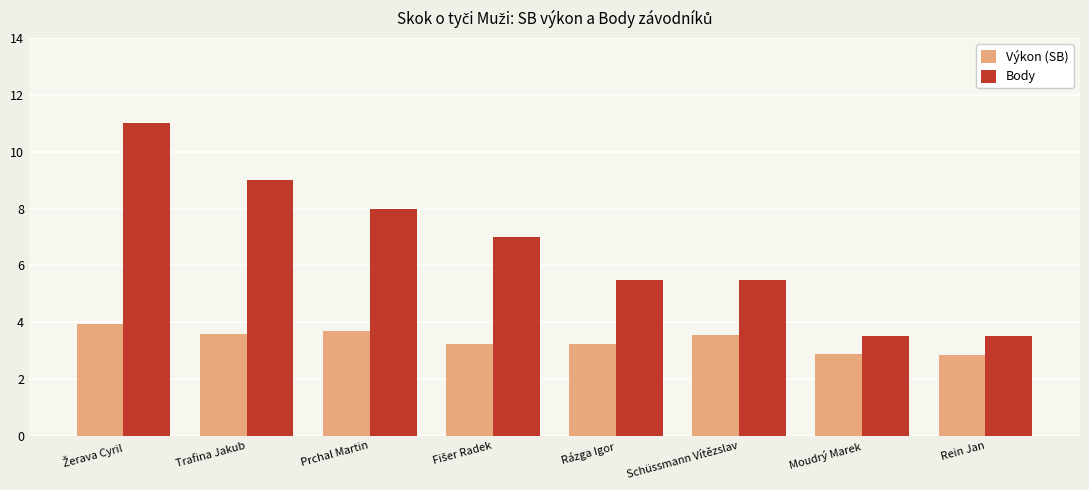

Read the Body value at Prchal Martin.

8.0